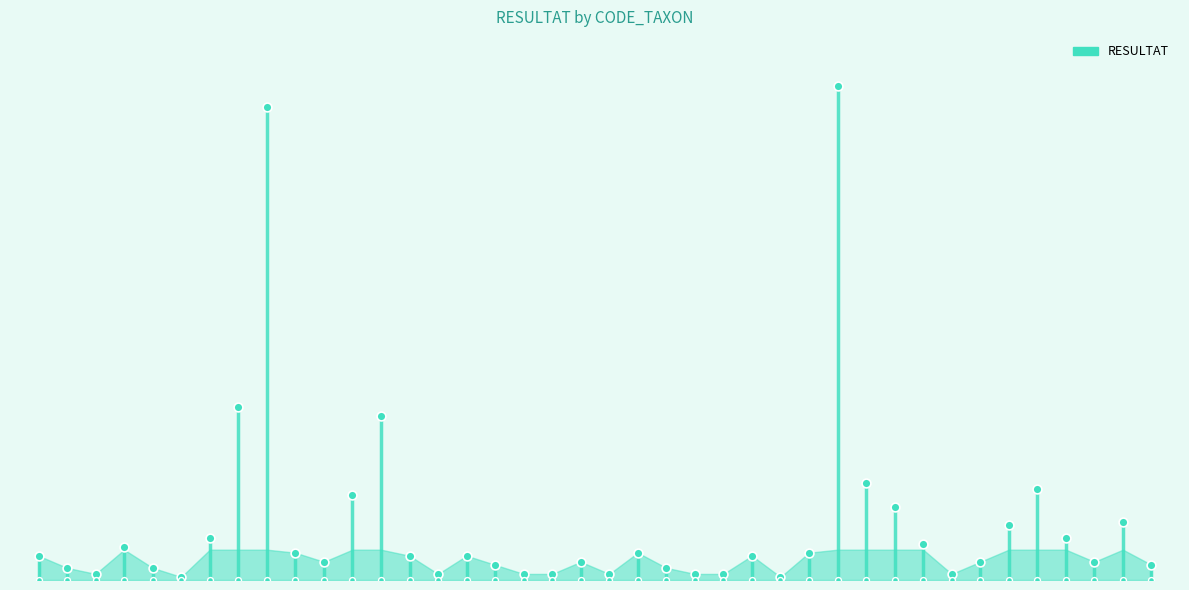

What is the change in value from 2 to 15?

+6